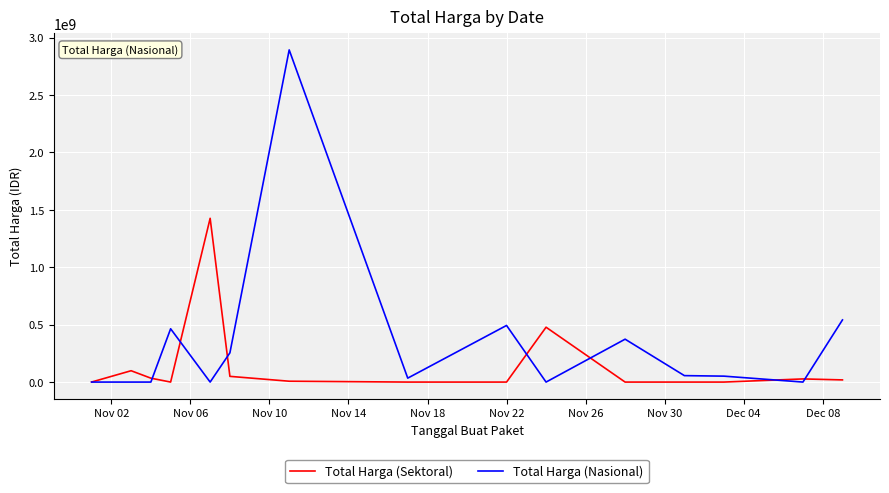

What is the greatest value displayed?

2892122000